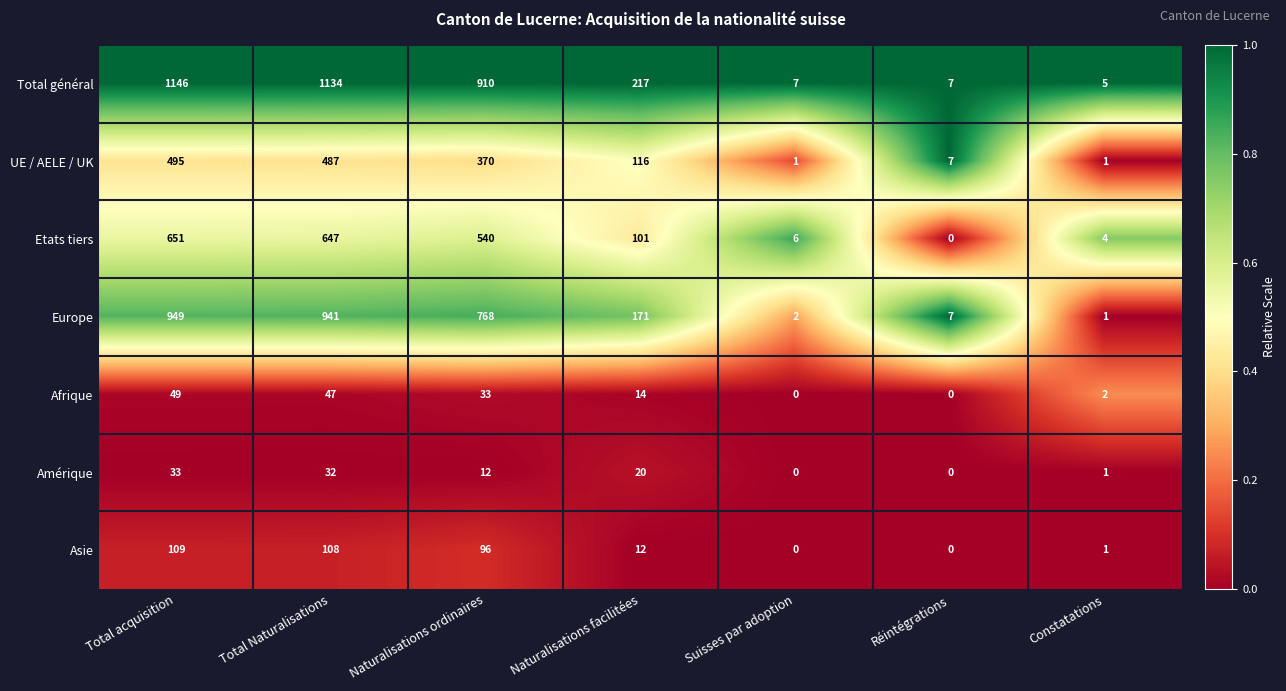

How many positive values does the Etats tiers series have?

6